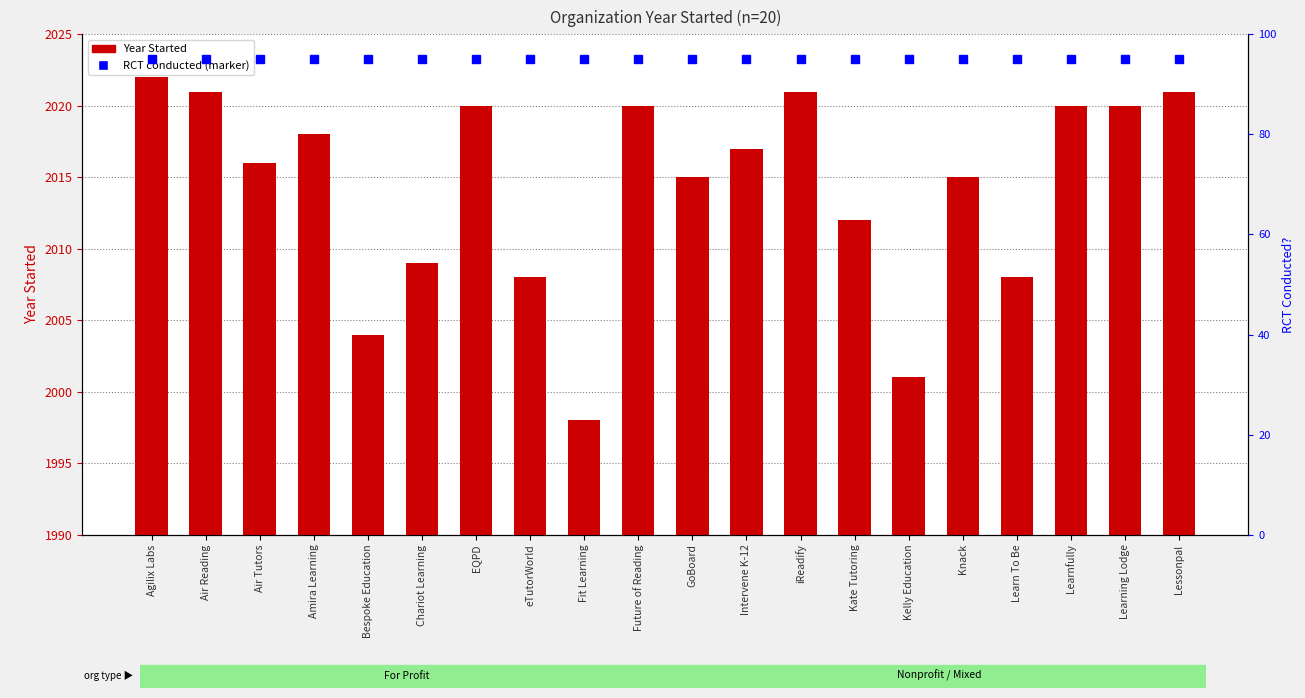

Reading left to right, extract all data points from this chart.

Year Started: Agilix Labs=2022	Air Reading=2021	Air Tutors=2016	Amira Learning=2018	Bespoke Education=2004	Chariot Learning=2009	EQPD=2020	eTutorWorld=2008	Fit Learning=1998	Future of Reading=2020	GoBoard=2015	Intervene K-12=2017	iReadify=2021	Kate Tutoring=2012	Kelly Education=2001	Knack=2015	Learn To Be=2008	Learnfully=2020	Learning Lodge=2020	Lessonpal=2021
percentile rank: Agilix Labs=95	Air Reading=95	Air Tutors=95	Amira Learning=95	Bespoke Education=95	Chariot Learning=95	EQPD=95	eTutorWorld=95	Fit Learning=95	Future of Reading=95	GoBoard=95	Intervene K-12=95	iReadify=95	Kate Tutoring=95	Kelly Education=95	Knack=95	Learn To Be=95	Learnfully=95	Learning Lodge=95	Lessonpal=95